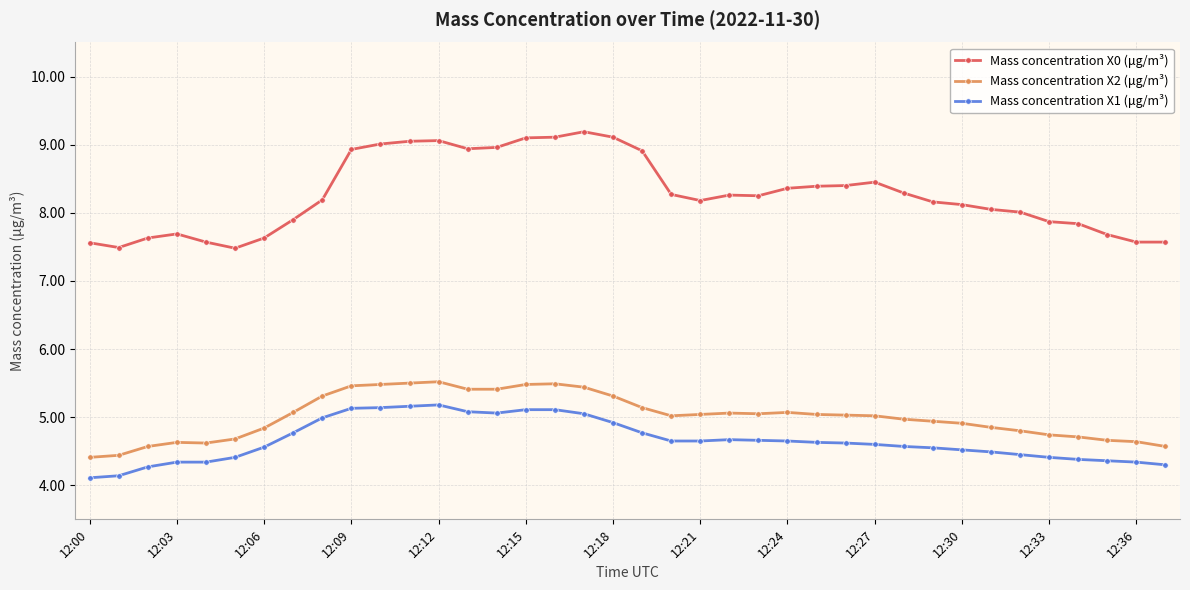

List the series in order of their peak value, lowest first.

Mass concentration X1 (μg/m³), Mass concentration X2 (μg/m³), Mass concentration X0 (μg/m³)